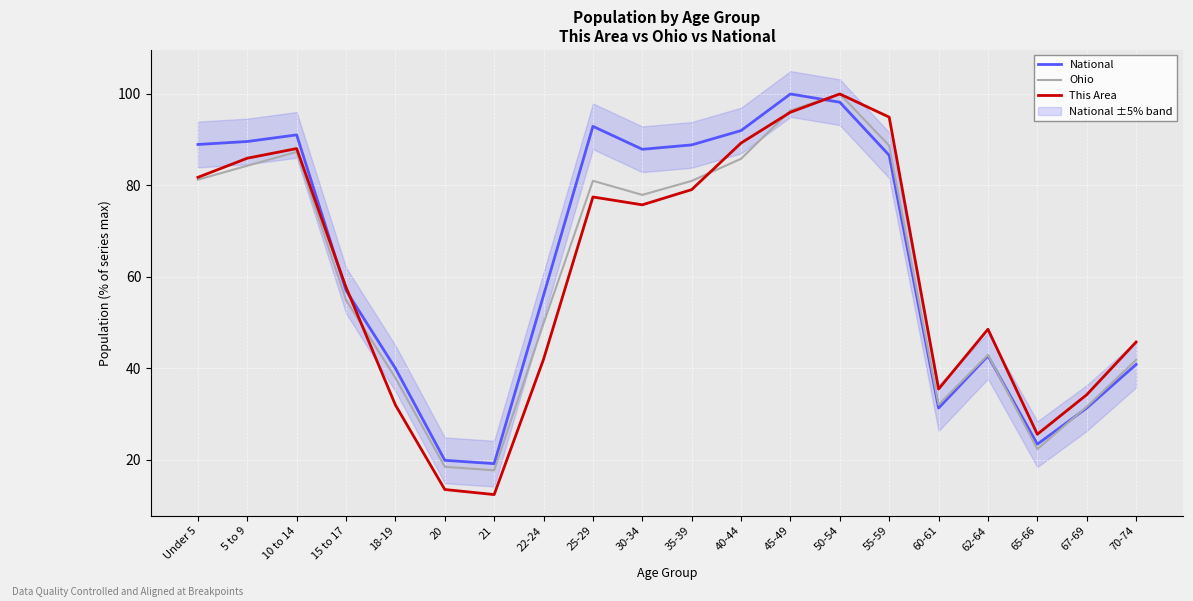

Reading left to right, transcribe all the data shown in this chart.

National: Under 5=89.0	5 to 9=89.6	10 to 14=91.1	15 to 17=57.0	18-19=40.0	20=19.9	21=19.2	22-24=56.0	25-29=92.9	30-34=87.9	35-39=88.9	40-44=92.0	45-49=100.0	50-54=98.2	55-59=86.6	60-61=31.3	62-64=42.7	65-66=23.4	67-69=31.3	70-74=40.9
Ohio: Under 5=81.3	5 to 9=84.3	10 to 14=87.3	15 to 17=54.9	18-19=37.9	20=18.5	21=17.7	22-24=49.8	25-29=81.0	30-34=77.9	35-39=81.0	40-44=85.8	45-49=96.4	50-54=100.0	55-59=88.7	60-61=32.1	62-64=43.0	65-66=22.4	67-69=31.6	70-74=41.9
This Area: Under 5=81.8	5 to 9=86.0	10 to 14=88.1	15 to 17=57.7	18-19=32.0	20=13.5	21=12.4	22-24=42.0	25-29=77.5	30-34=75.8	35-39=79.1	40-44=89.3	45-49=96.0	50-54=100.0	55-59=94.9	60-61=35.5	62-64=48.6	65-66=25.6	67-69=34.2	70-74=45.8